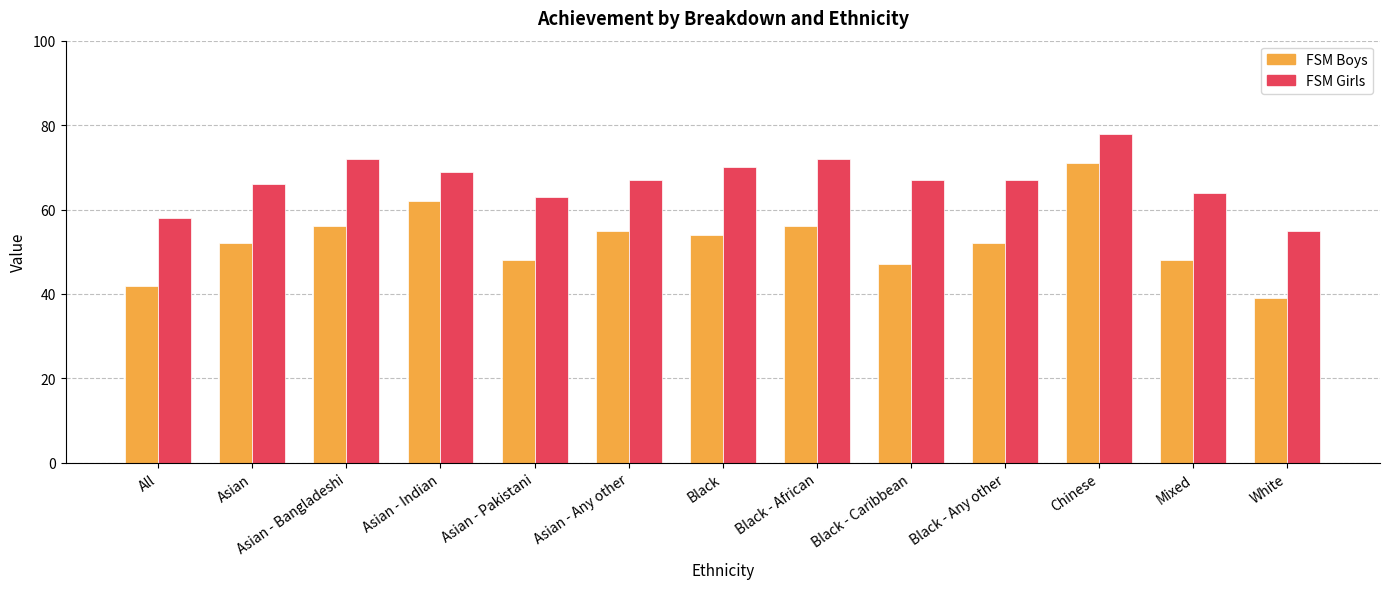

How many data points does each series have?

13